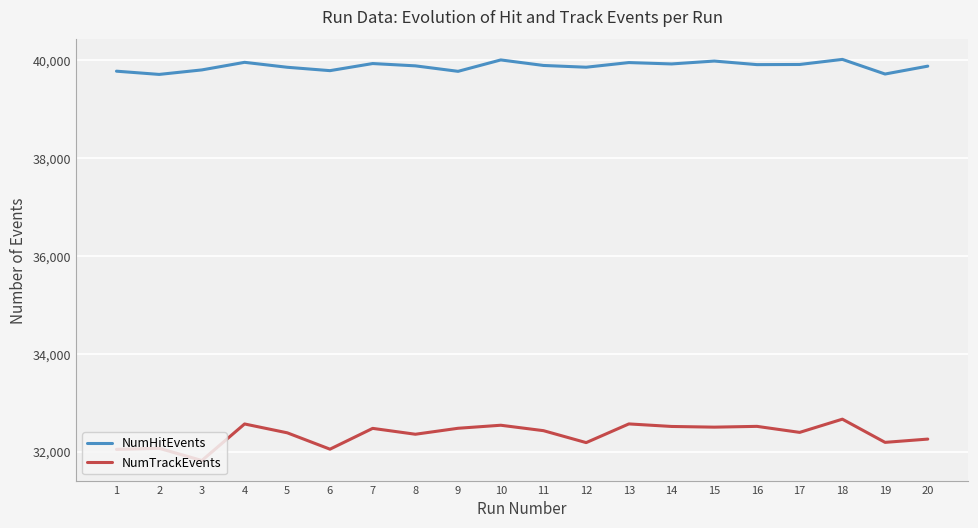

What is the total value across all series at 14?

72441